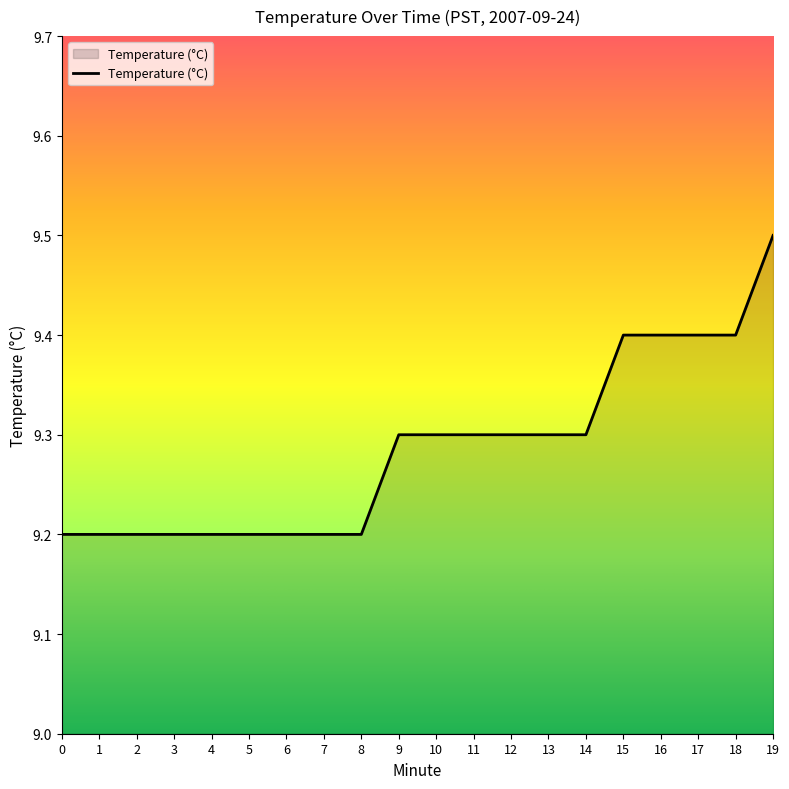

What is the change in value from 6 to 9?

+0.1